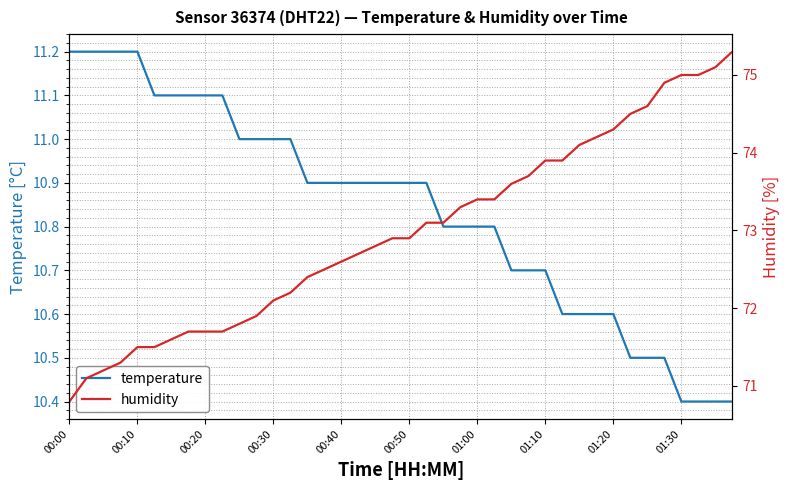

What value does the temperature series have at 11?

11.0